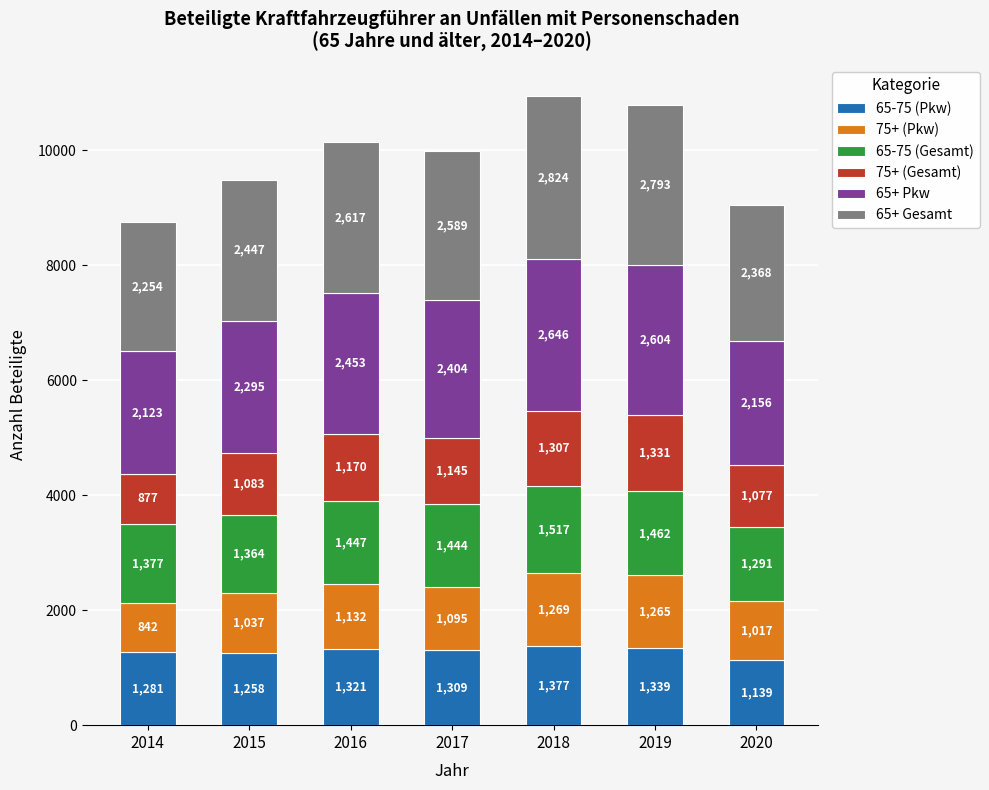

Which category has the lowest value in the 65-75 (Pkw) series?

2020